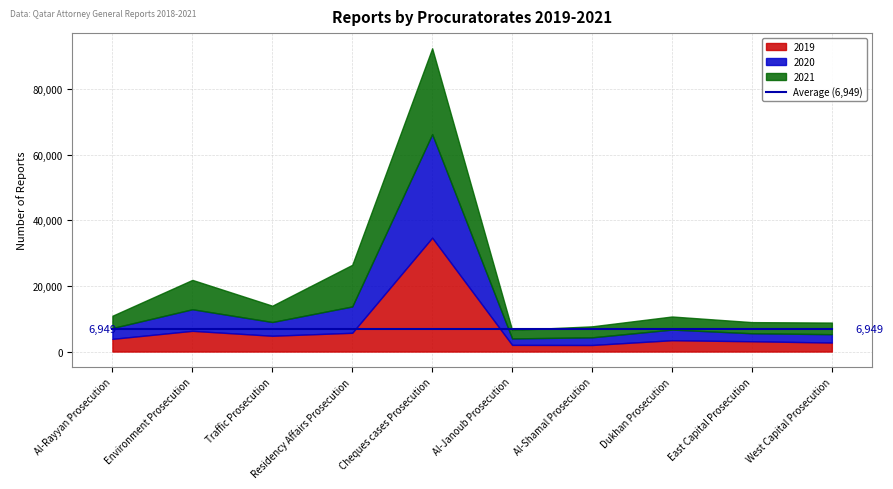

What is the value of the 2020 point at the 2nd from the left?

6582